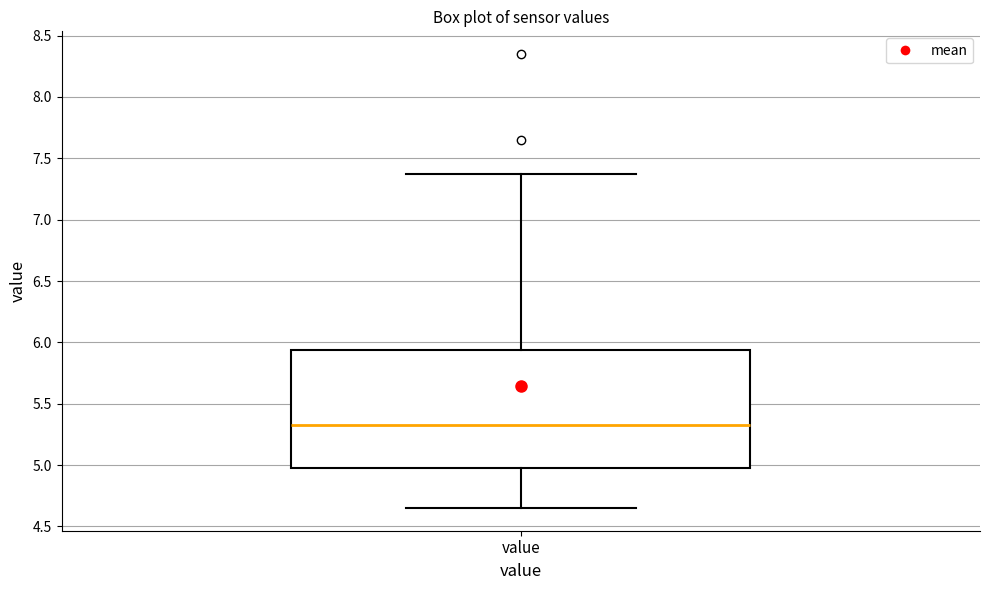

Transcribe this box plot: give where the median line is, the range the box spans, and where the two whiskers end, as read against the y-axis. The values are not printed on the chart, so give them approximately, as read against the axis.

median 5.35, box 5.00 to 5.95, whiskers 4.65 to 7.35